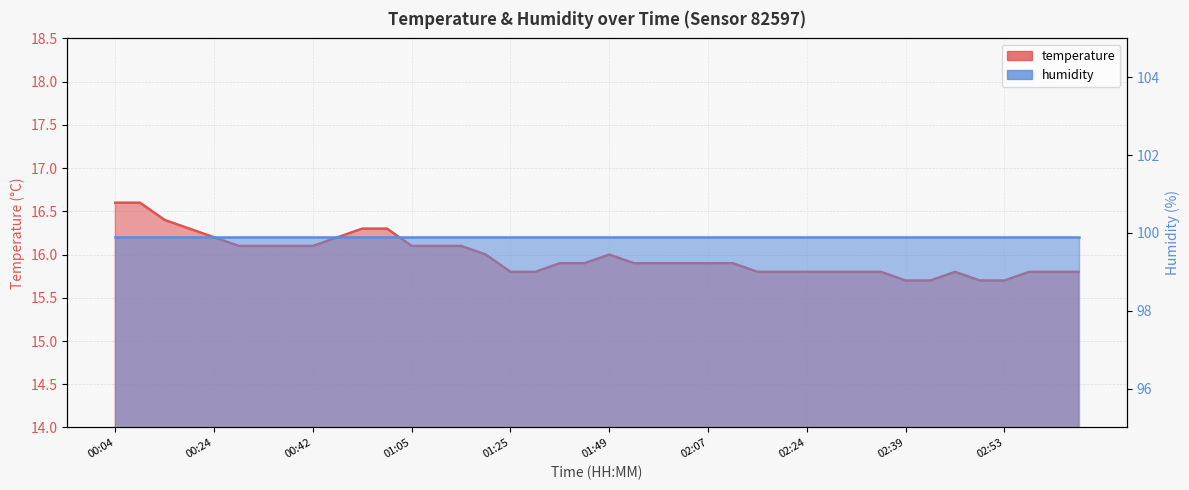

Reading left to right, extract all data points from this chart.

16.6	16.6	16.4	16.3	16.2	16.1	16.1	16.1	16.1	16.2	16.3	16.3	16.1	16.1	16.1	16.0	15.8	15.8	15.9	15.9	16.0	15.9	15.9	15.9	15.9	15.9	15.8	15.8	15.8	15.8	15.8	15.8	15.7	15.7	15.8	15.7	15.7	15.8	15.8	15.8